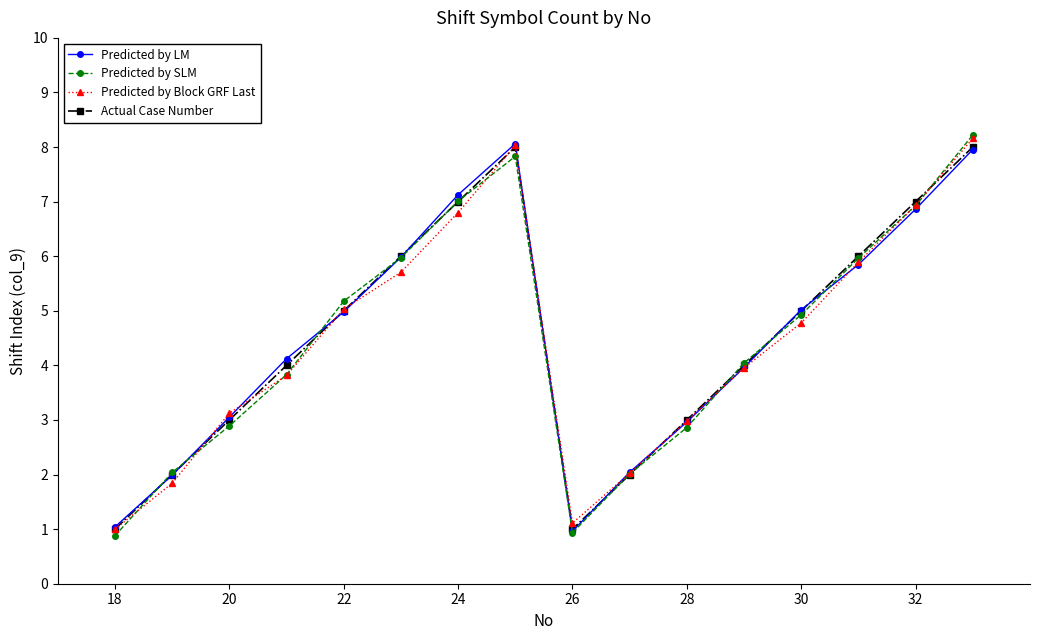

How many interior local peaks does the Predicted by Block GRF Last series have?

1